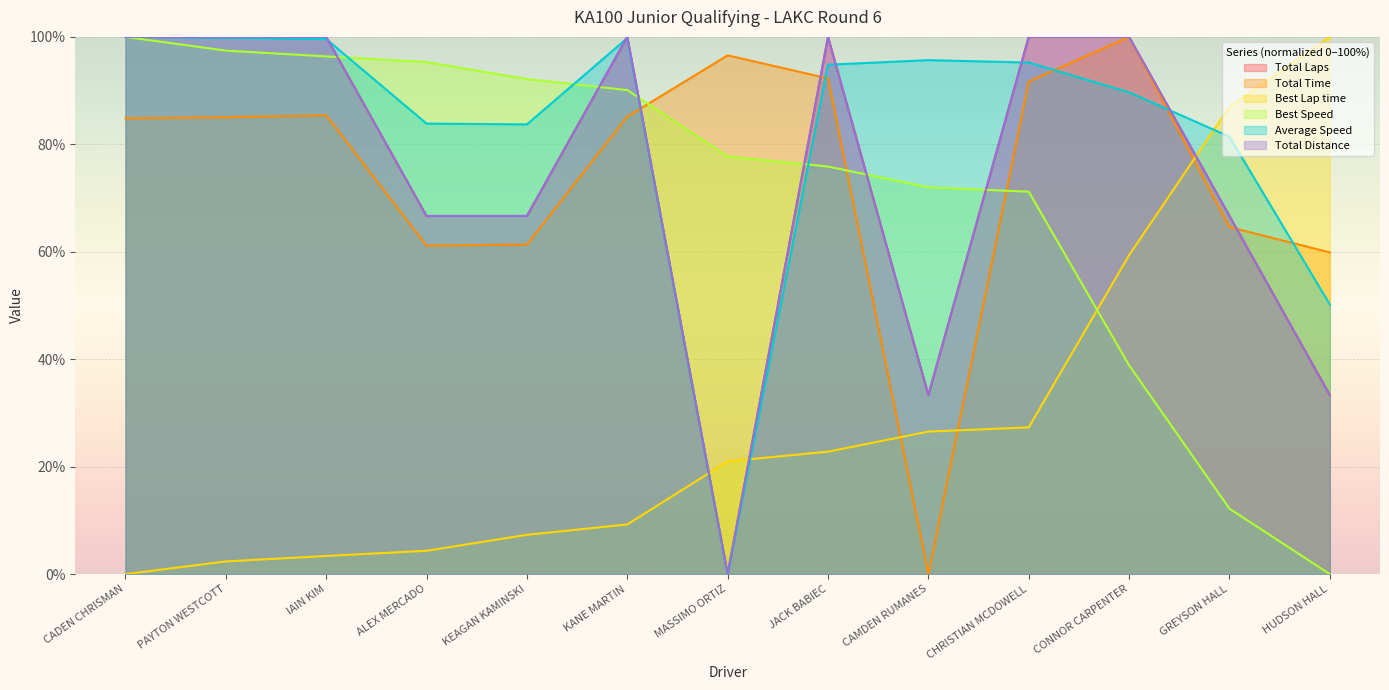

Is it true that Total Laps equals 28.4 at IAIN KIM?

False